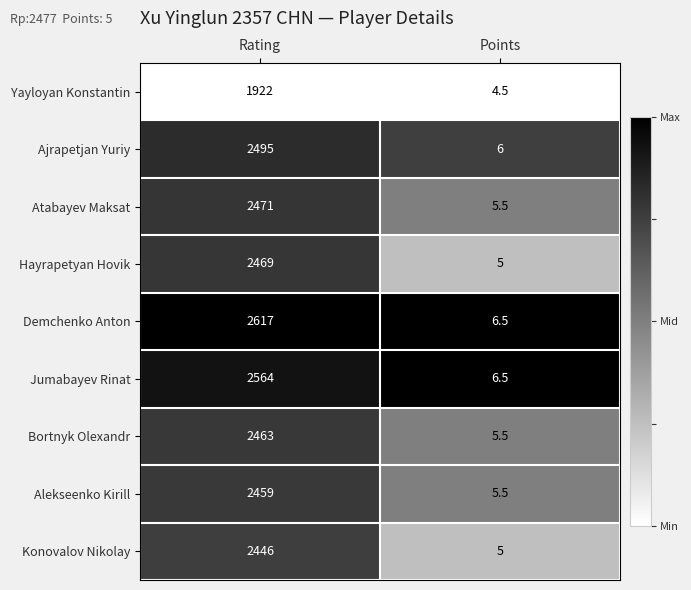

Is the value of Yayloyan Konstantin at Points greater than the value of Bortnyk Olexandr at Rating?

No